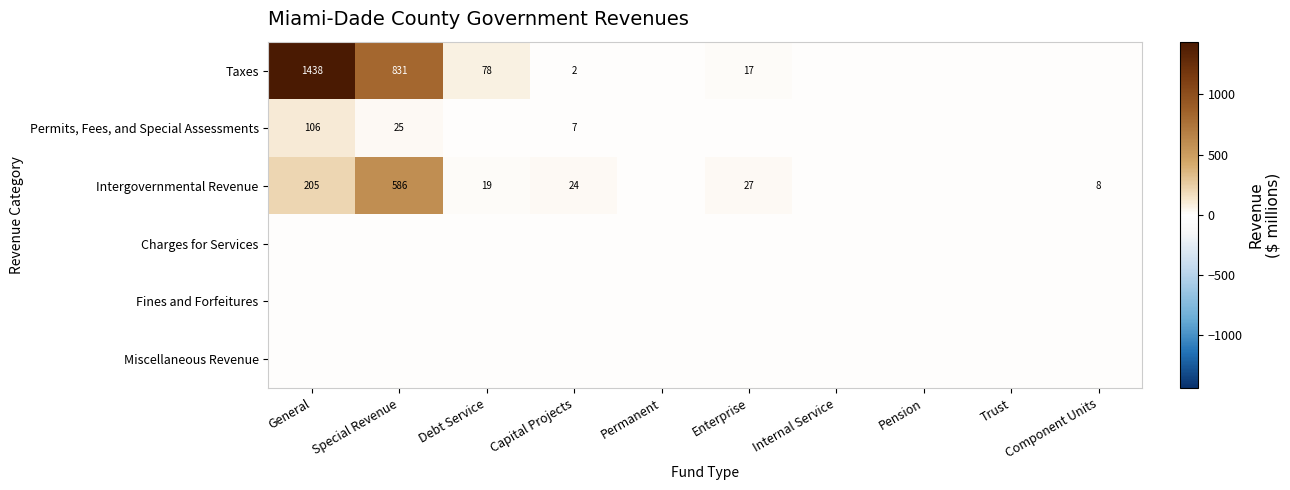

Is it true that Taxes equals 2 at Capital Projects?

True